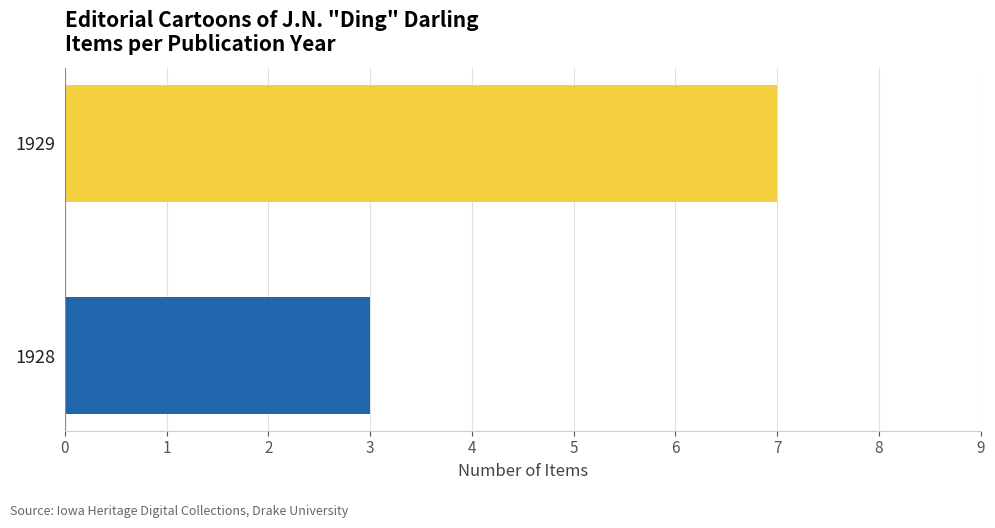

Reading bottom to top, list all the values displayed in this chart.

3	7